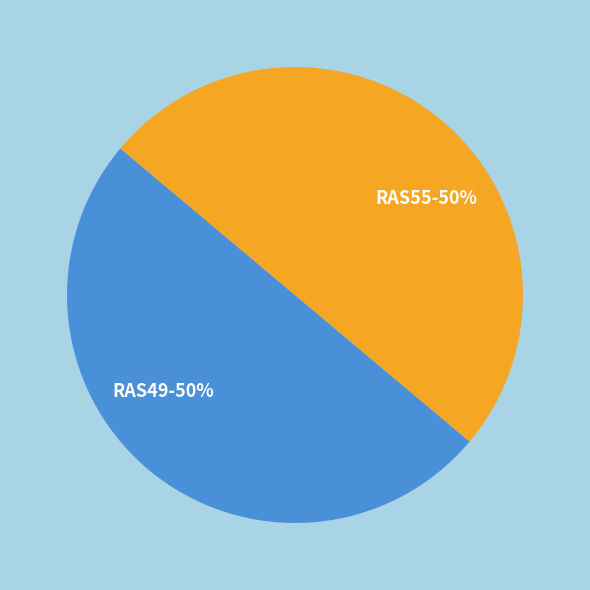

The RAS49 slice represents 50% of the pie. True or false?

True